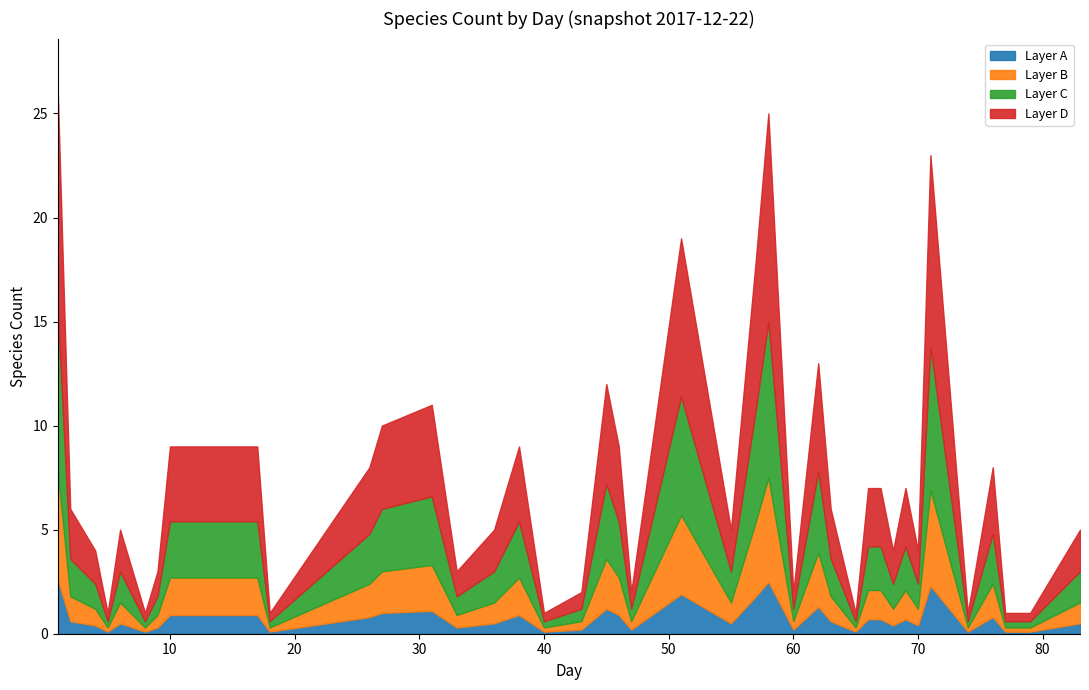

What is the highest value of the Layer A series?

2.6